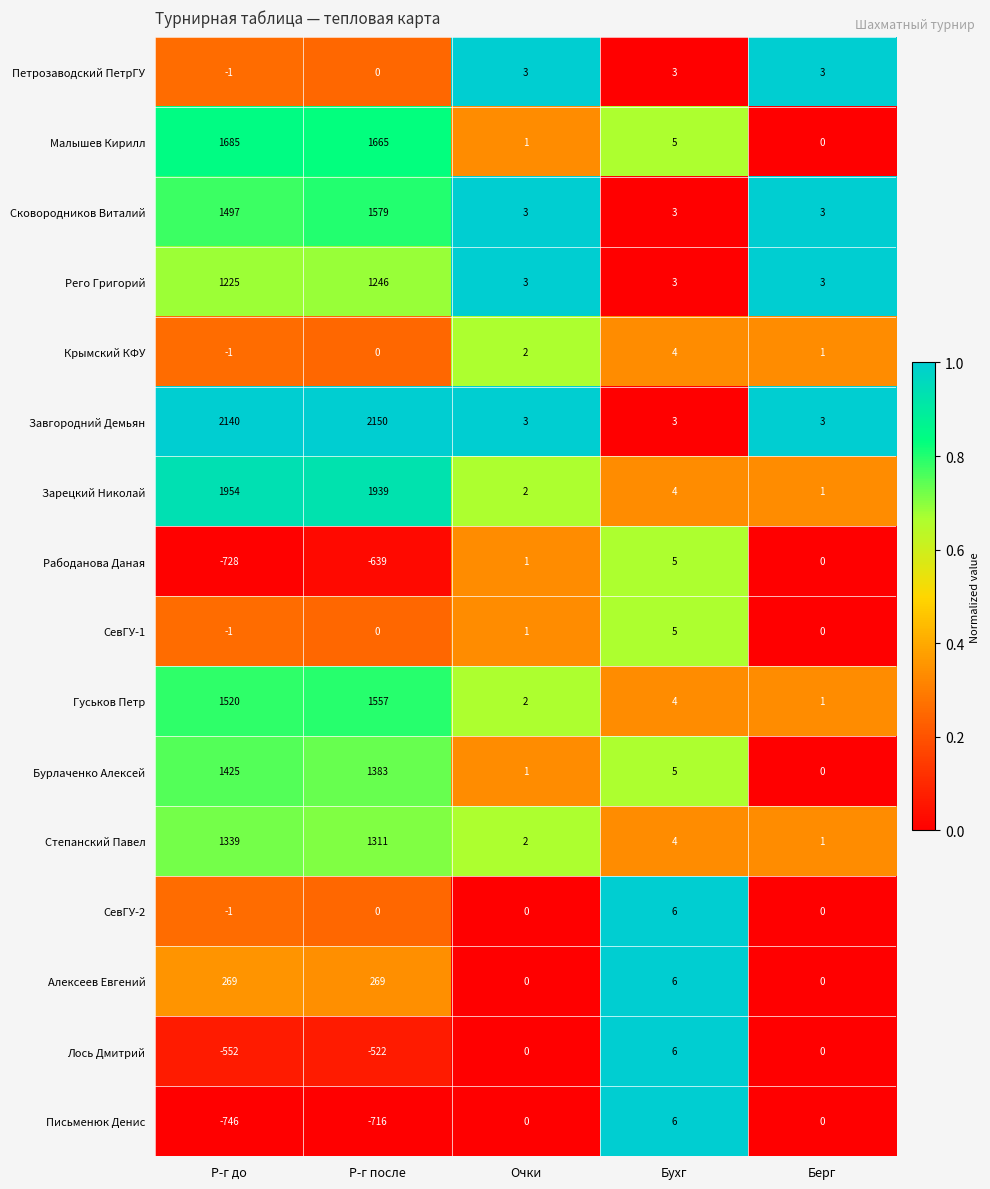

At how many categories does at least one series exceed 0?

5